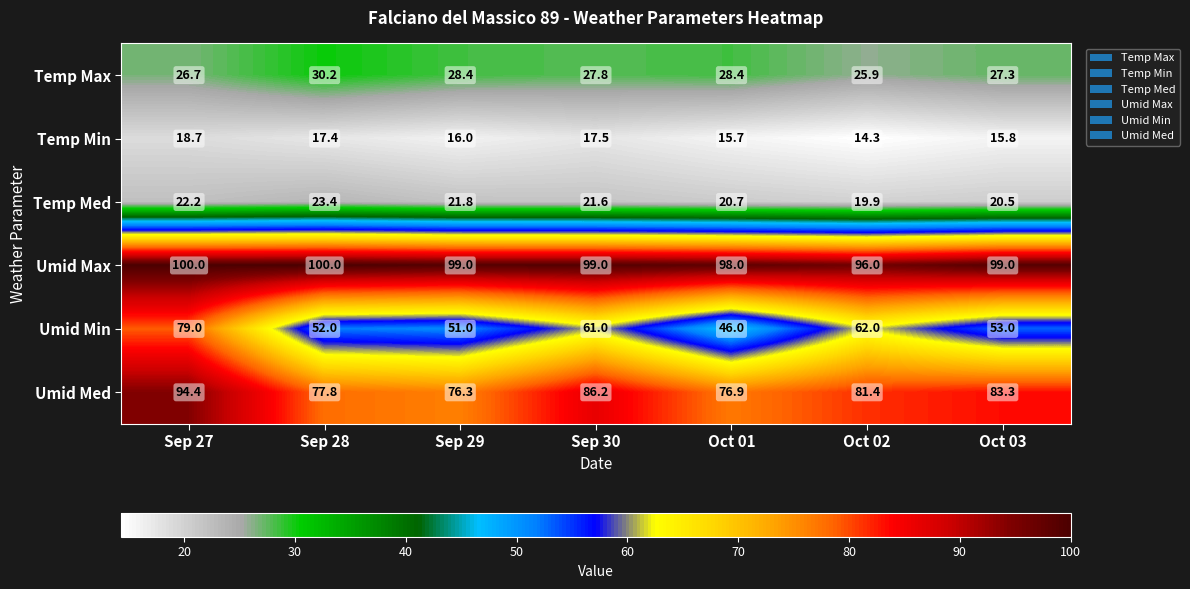

At how many categories does at least one series exceed 67?

7